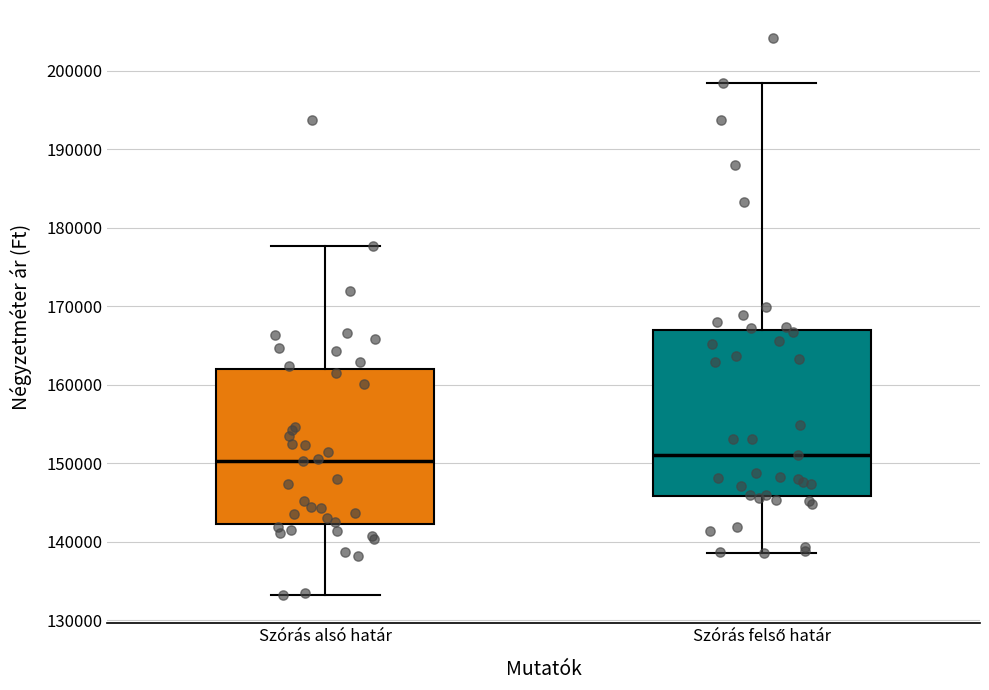

Where does the median line of the box for Szórás felső határ sit on the y-axis? The values are not printed on the chart, so give them approximately, as read against the axis.

151000